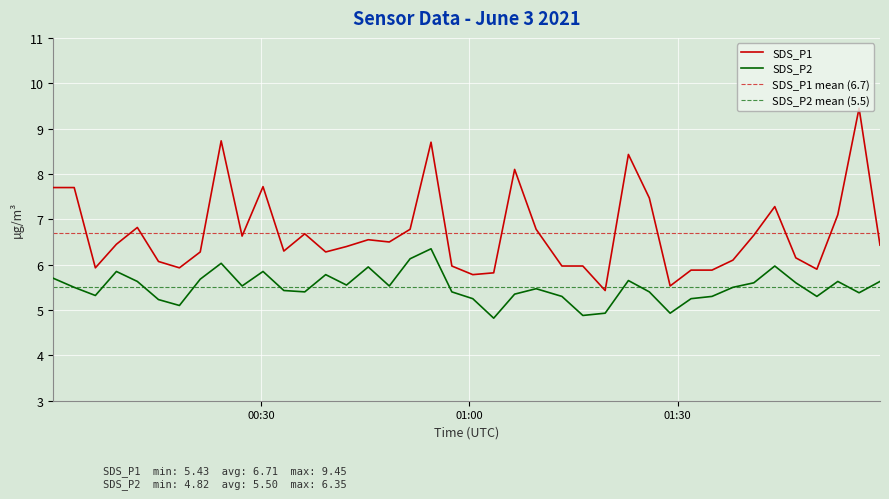

List the series in order of their peak value, lowest first.

SDS_P2, SDS_P1